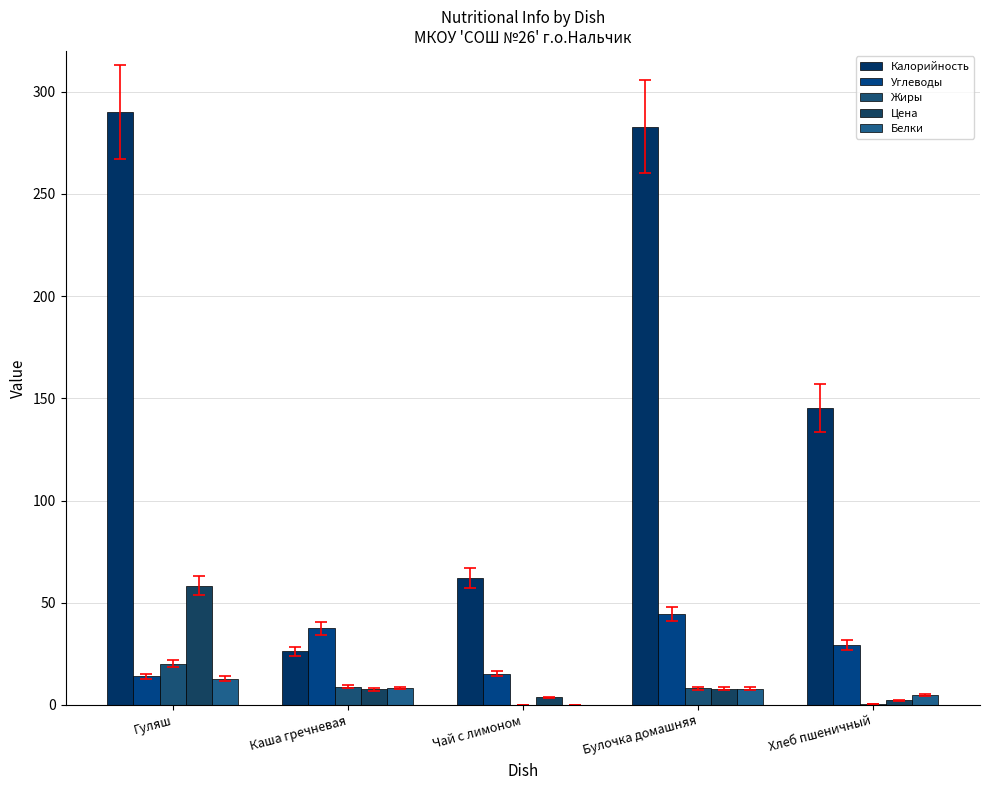

The Жиры series shows 9.0 at Каша гречневая. True or false?

True